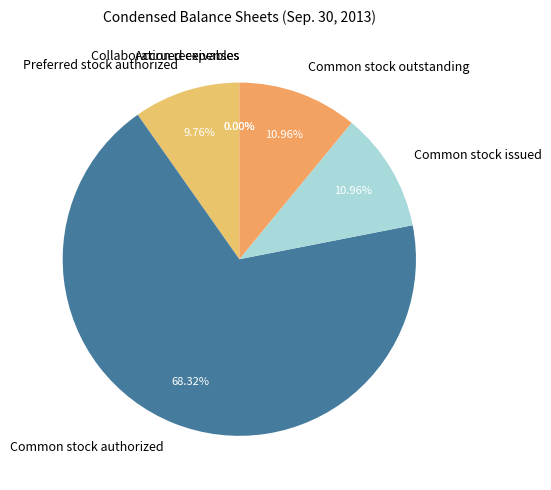

Which category has the biggest portion of the pie?

Common stock authorized